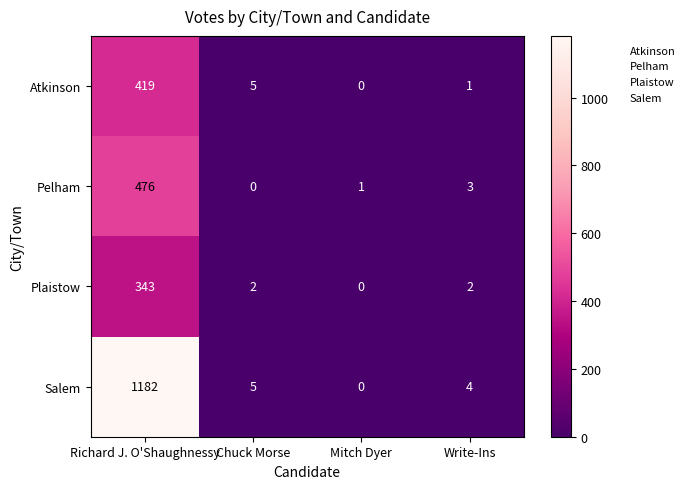

What is the sum of the Atkinson values at Write-Ins and Richard J. O'Shaughnessy?

420